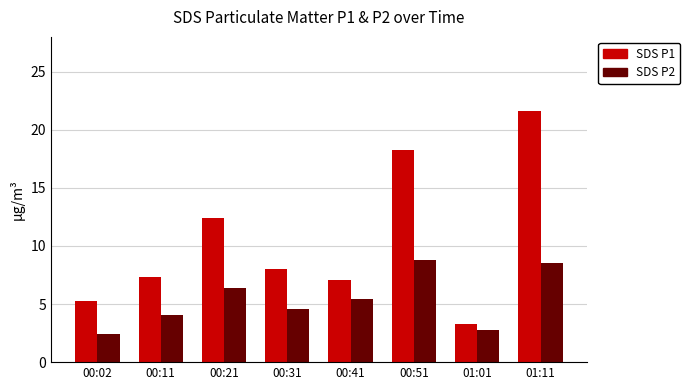

What is the highest value of the SDS P1 series?

21.6